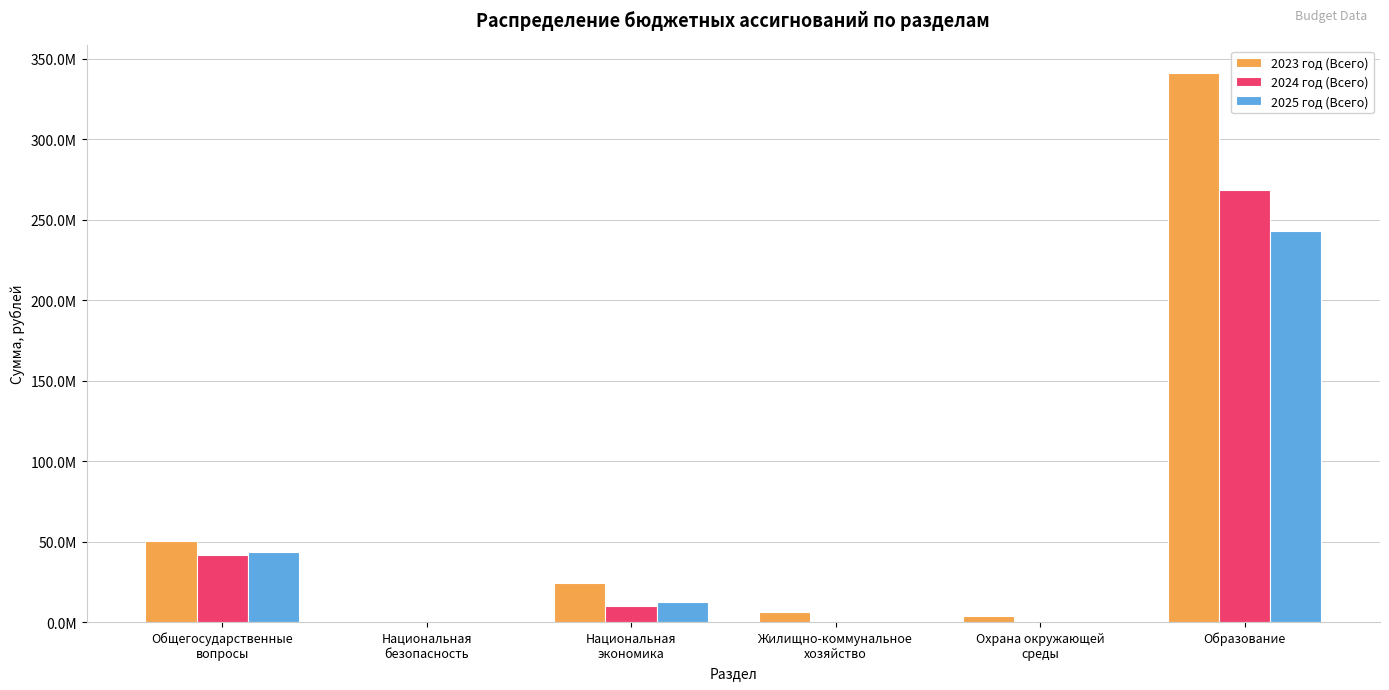

Are the bars horizontal?

No